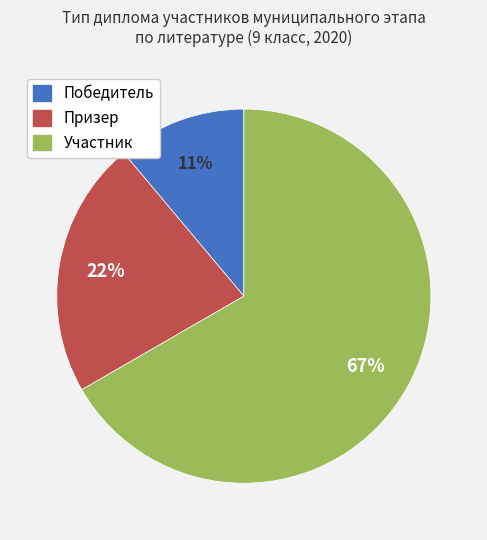

Approximately how many times larger is the value at Призер compared to Участник?

0.3